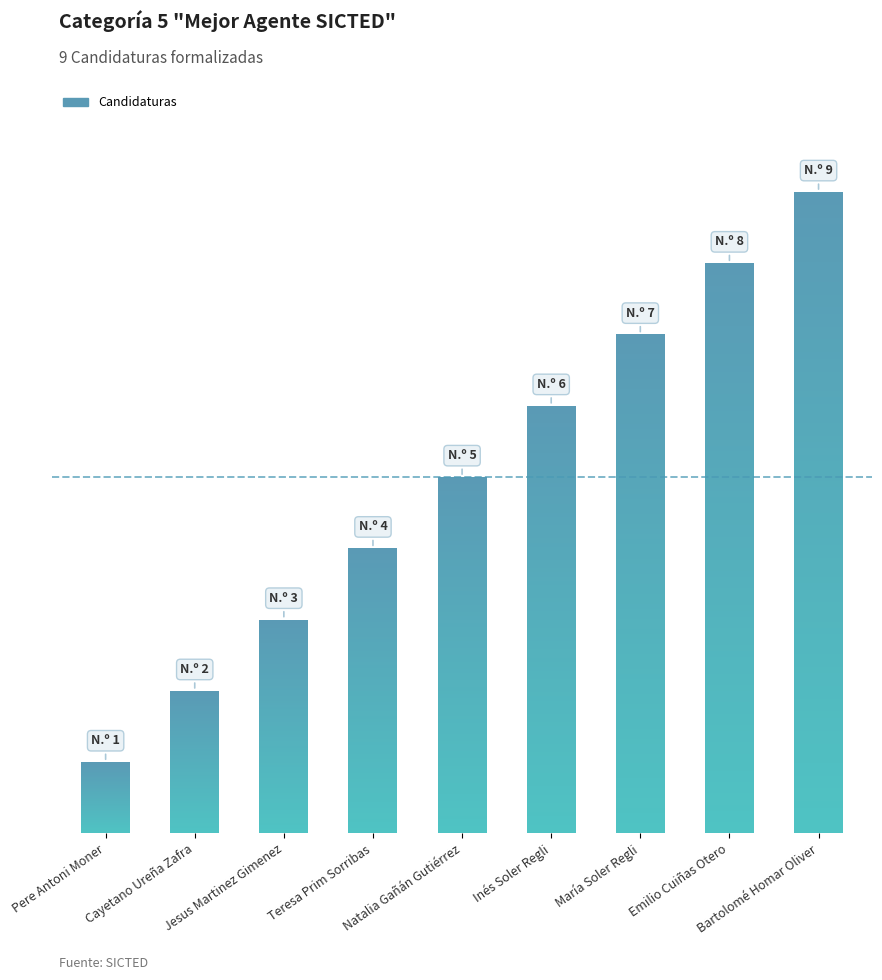

Which has a higher value, Natalia Gañán Gutiérrez or Emilio Cuiñas Otero?

Emilio Cuiñas Otero